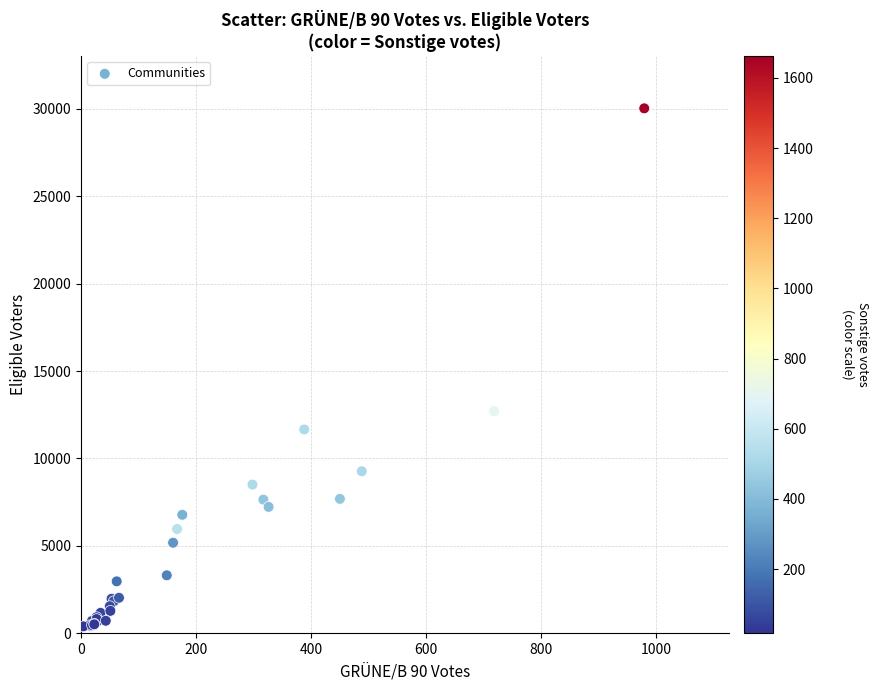

What Y value in the scatter plot is closest to 15211?

12704